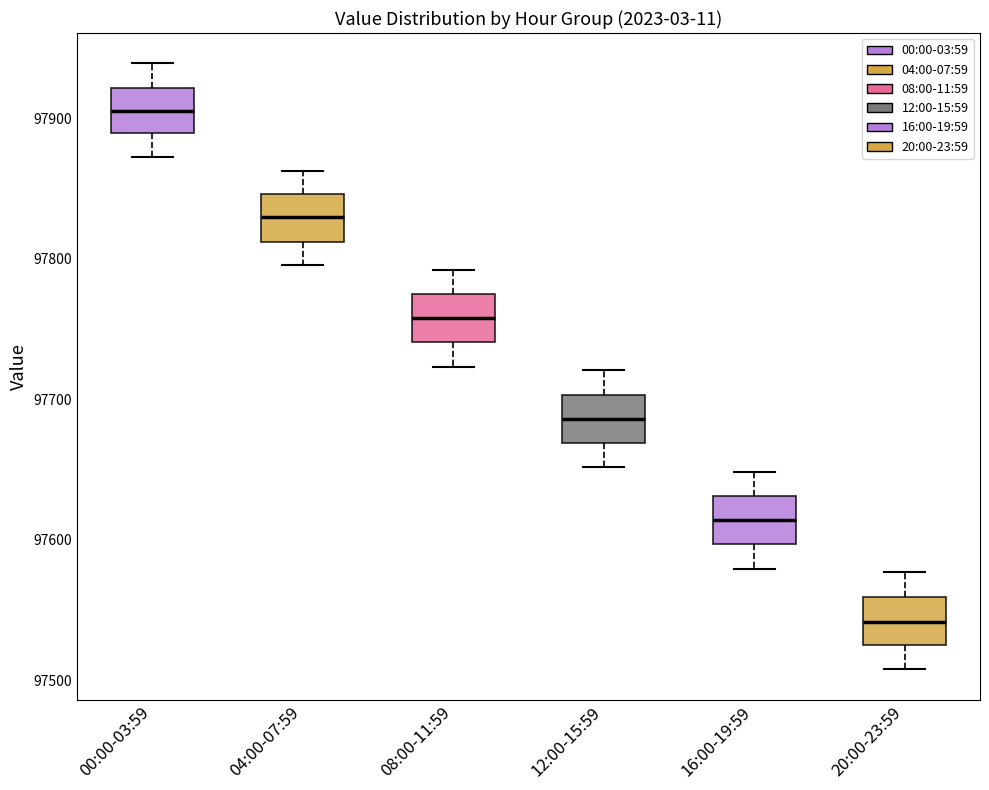

Which box's median line is the lowest?

20:00-23:59